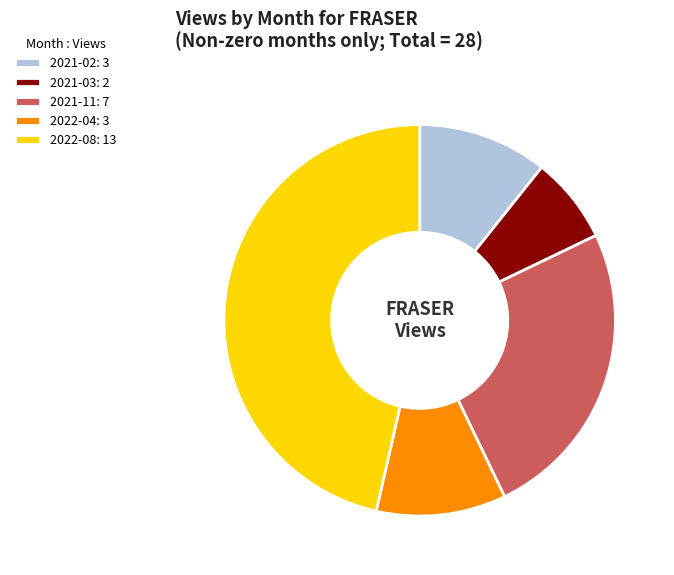

Count the number of slices in the pie.

5